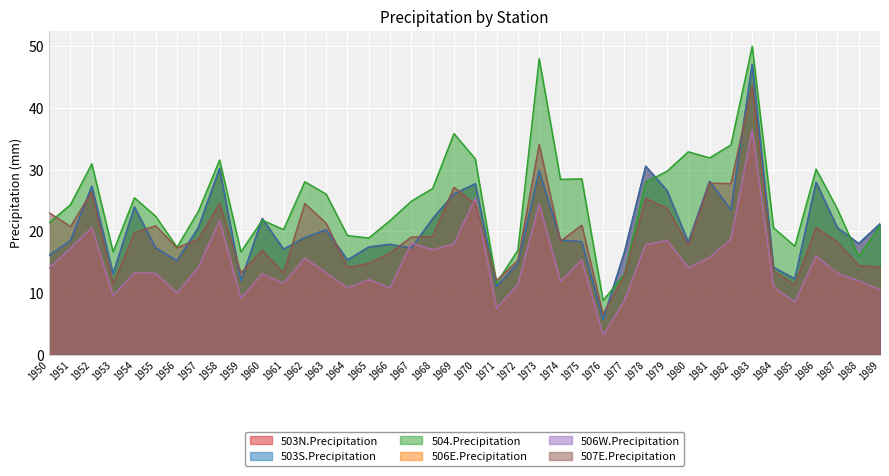

What is the sum of all 506E.Precipitation values?

583.8